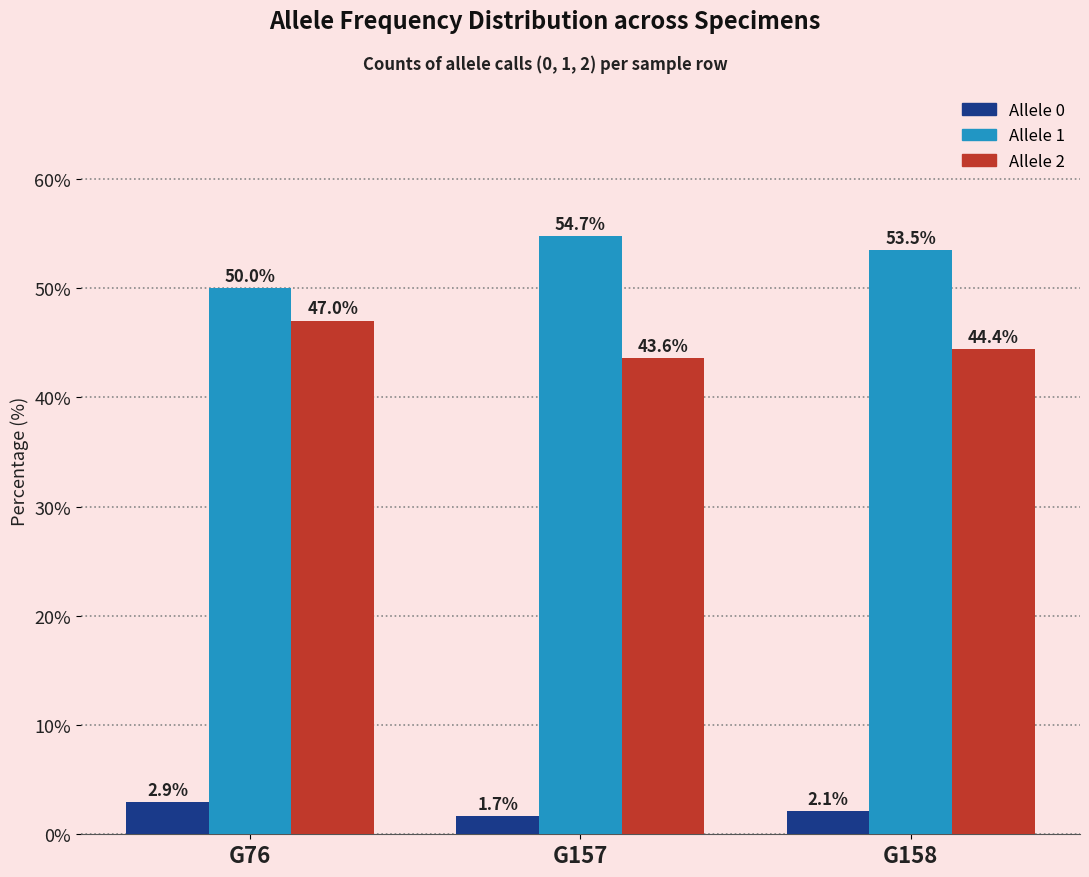

Is it true that Allele 0 equals 2.1 at G158?

True